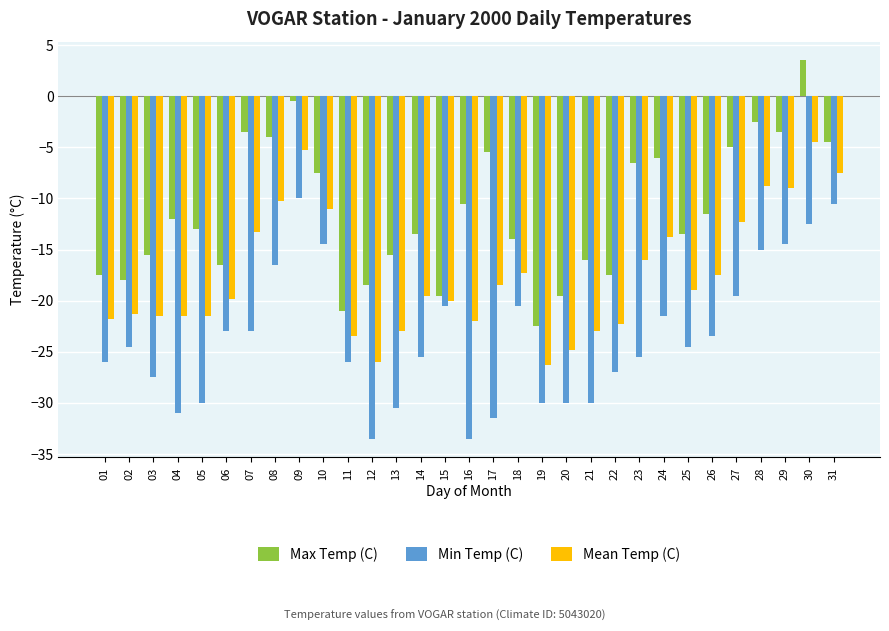

What is the value of the Max Temp (C) bar at the 19th from the left?

-22.5